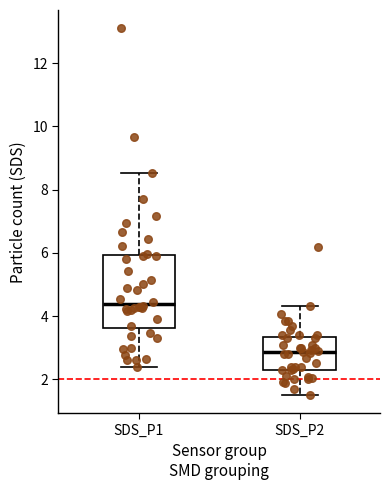

Comparing the boxes themselves (not the whiskers), which one is the tallest?

SDS_P1